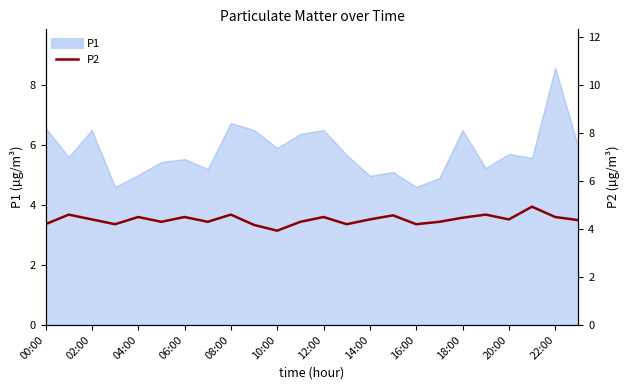

How many data points are less than 4?

1